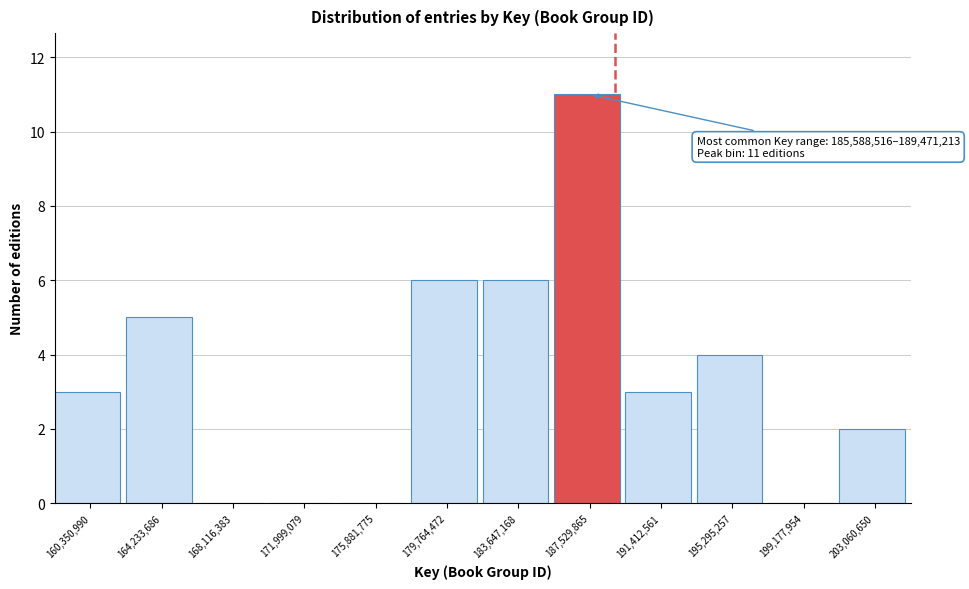

Over which range of the x-axis is the bar tallest?

185500000 to 189500000